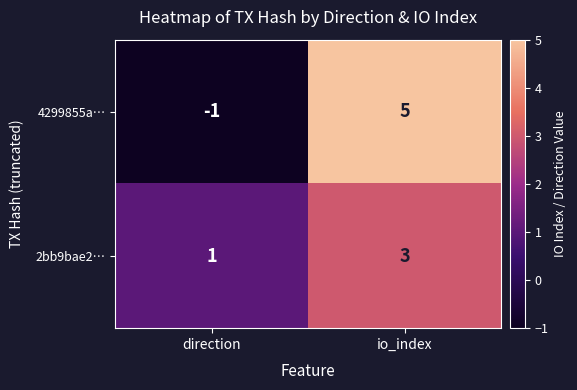

Reading left to right, what are all the values shown in this chart?

4299855a…: -1	5
2bb9bae2…: 1	3